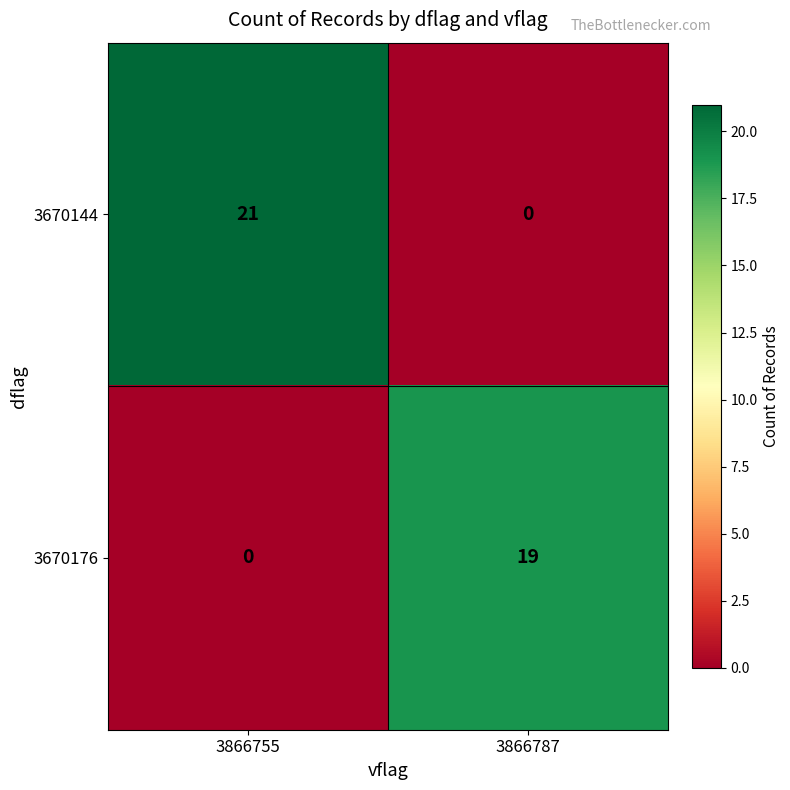

Reading left to right, what are all the values shown in this chart?

3670144: 21	0
3670176: 0	19